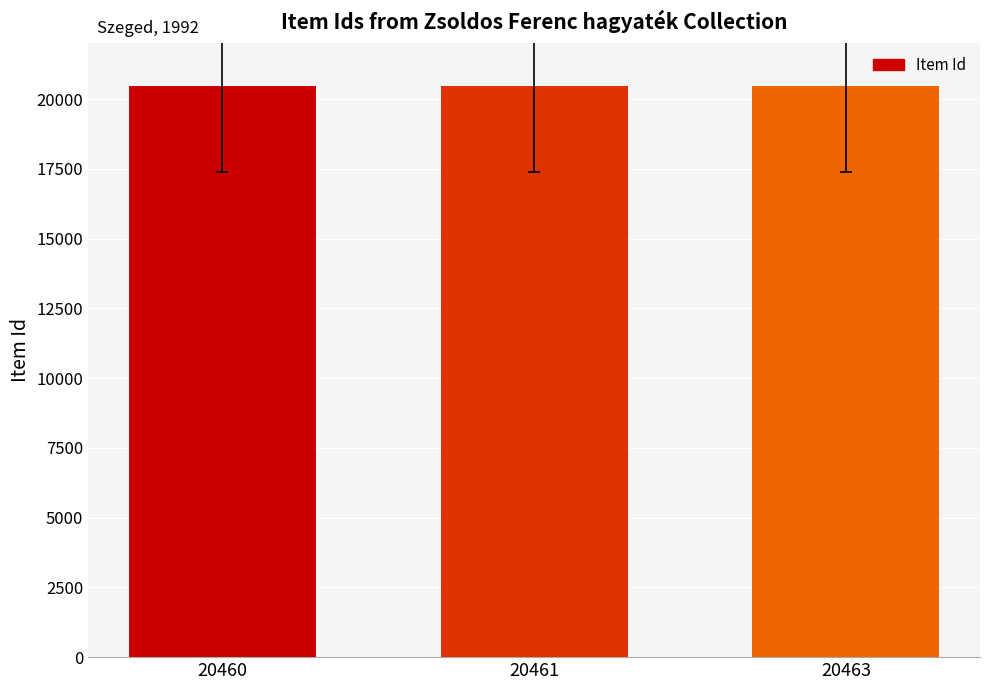

What is the ratio of the value at 20460 to the value at 20461?

1.0